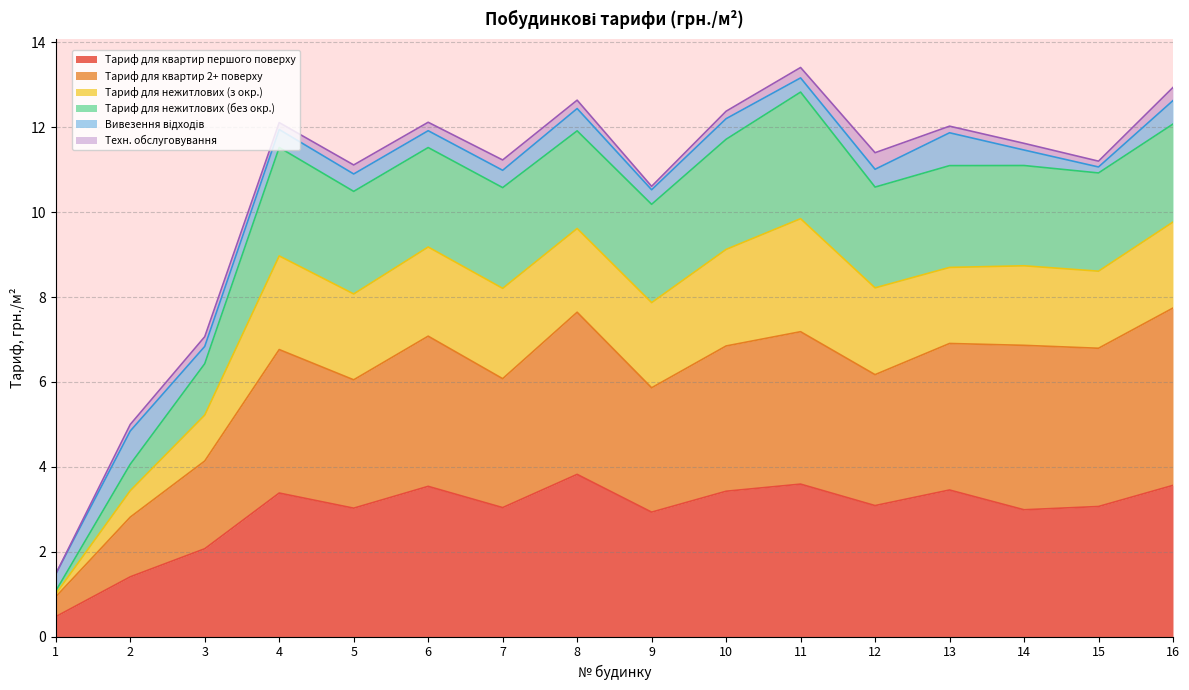

Which series has the largest range (max minus min)?

Тариф для нежитлових (без окр.)